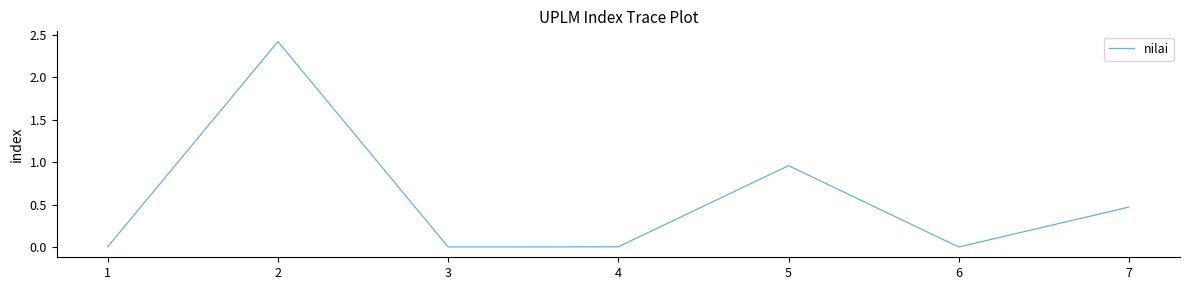

Which label corresponds to the largest value in the chart?

2